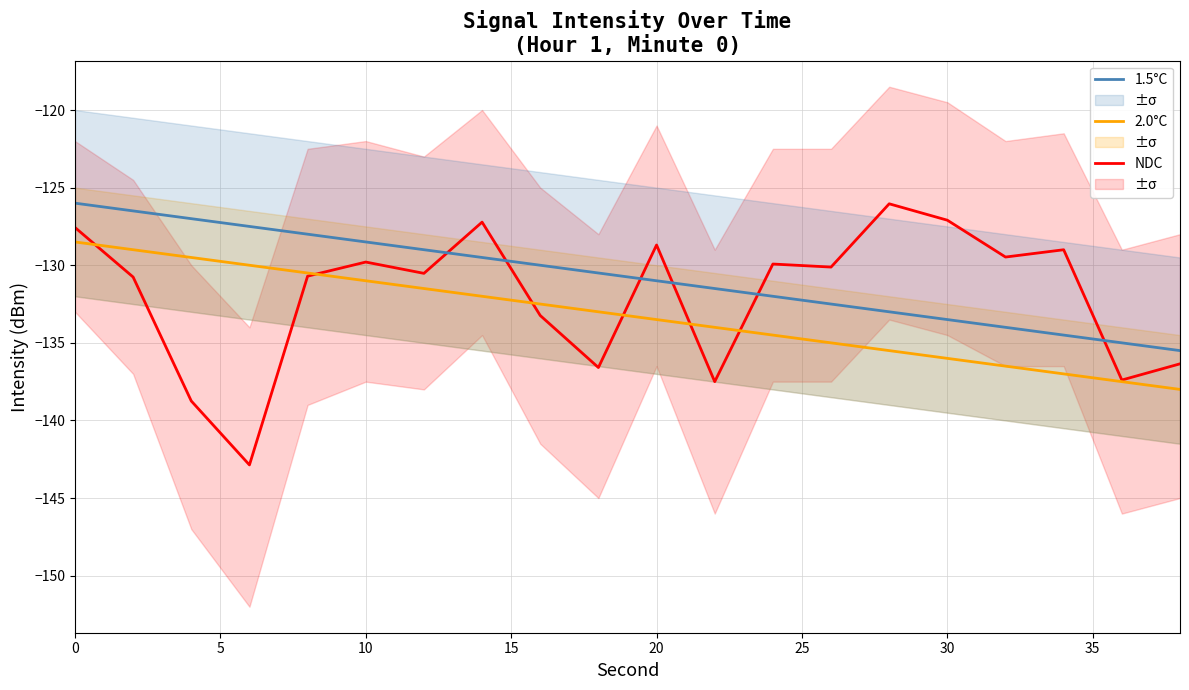

At how many categories does at least one series exceed -139?

20